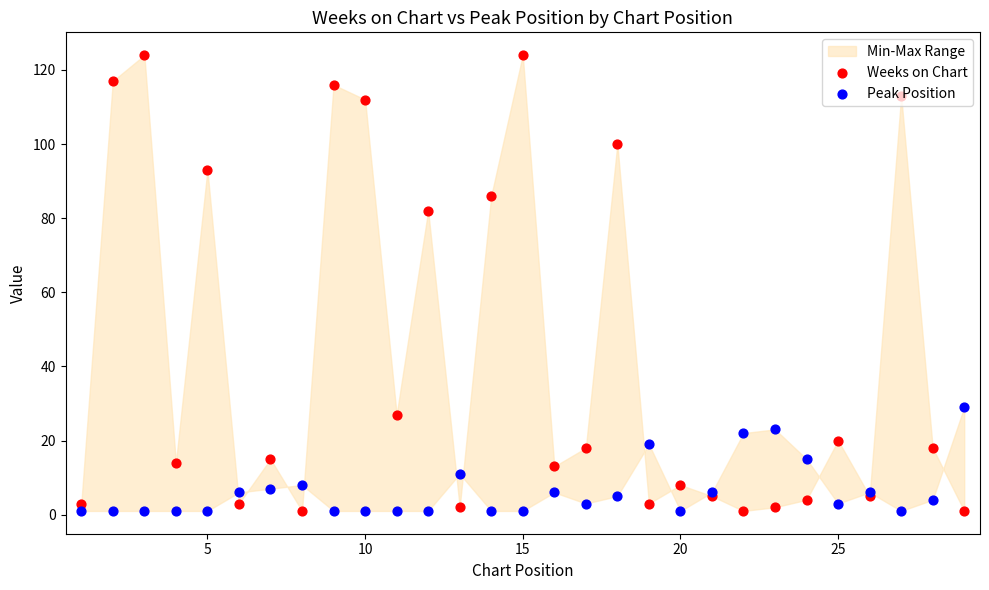

Which series contains the highest Y value?

Weeks on Chart